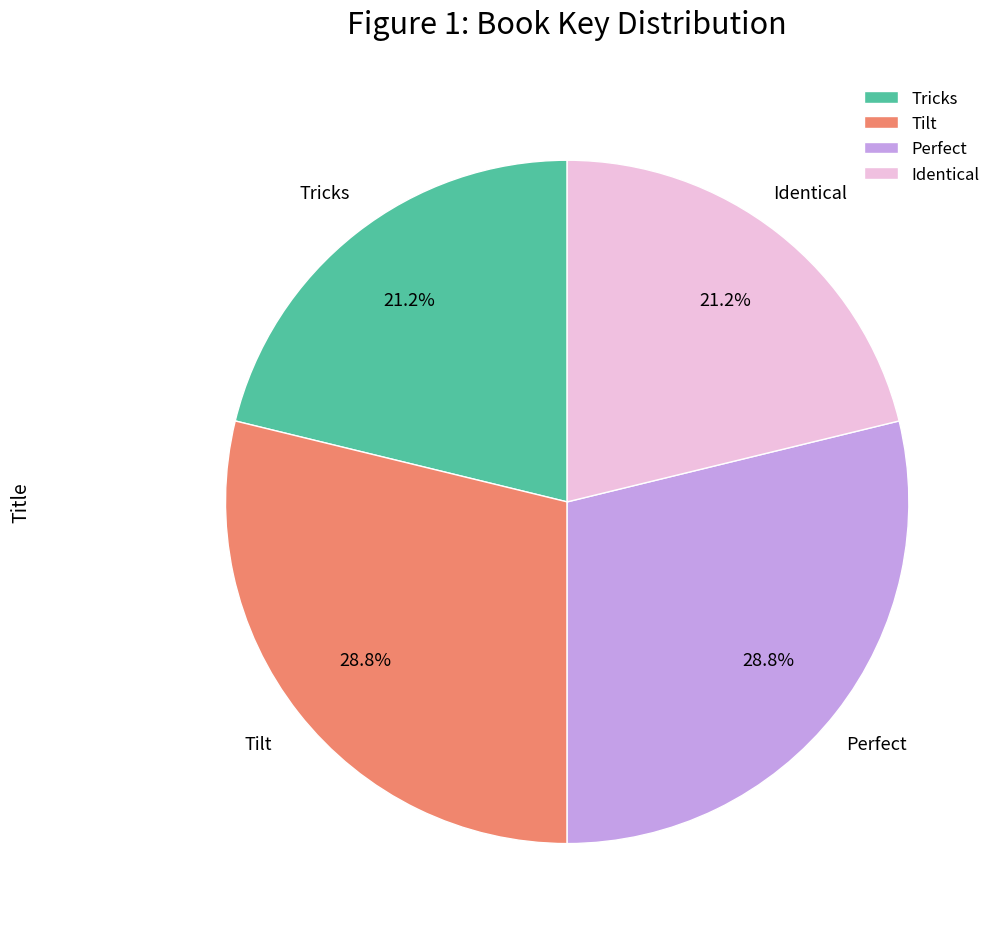

Is there a majority slice in this chart?

No